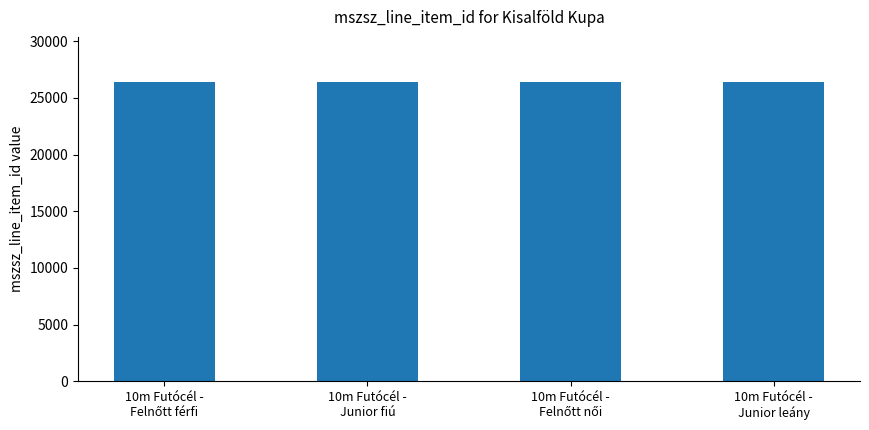

The chart shows a value of 26428 at 10m Futócél -
Junior leány. True or false?

True